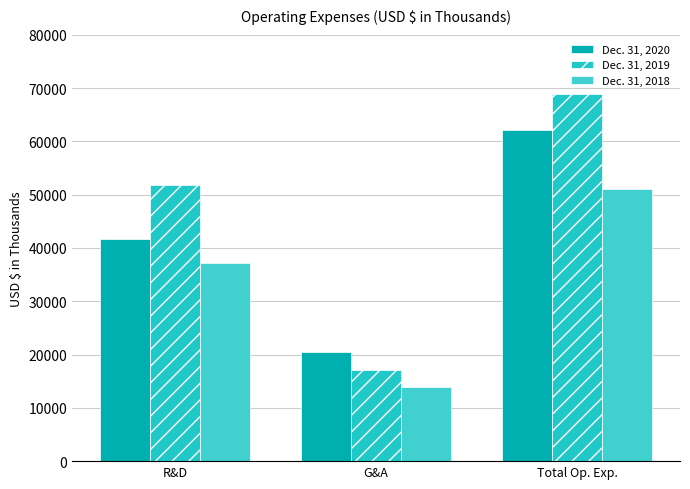

Rank the series at Total Op. Exp. from lowest to highest value.

Dec. 31, 2018, Dec. 31, 2020, Dec. 31, 2019